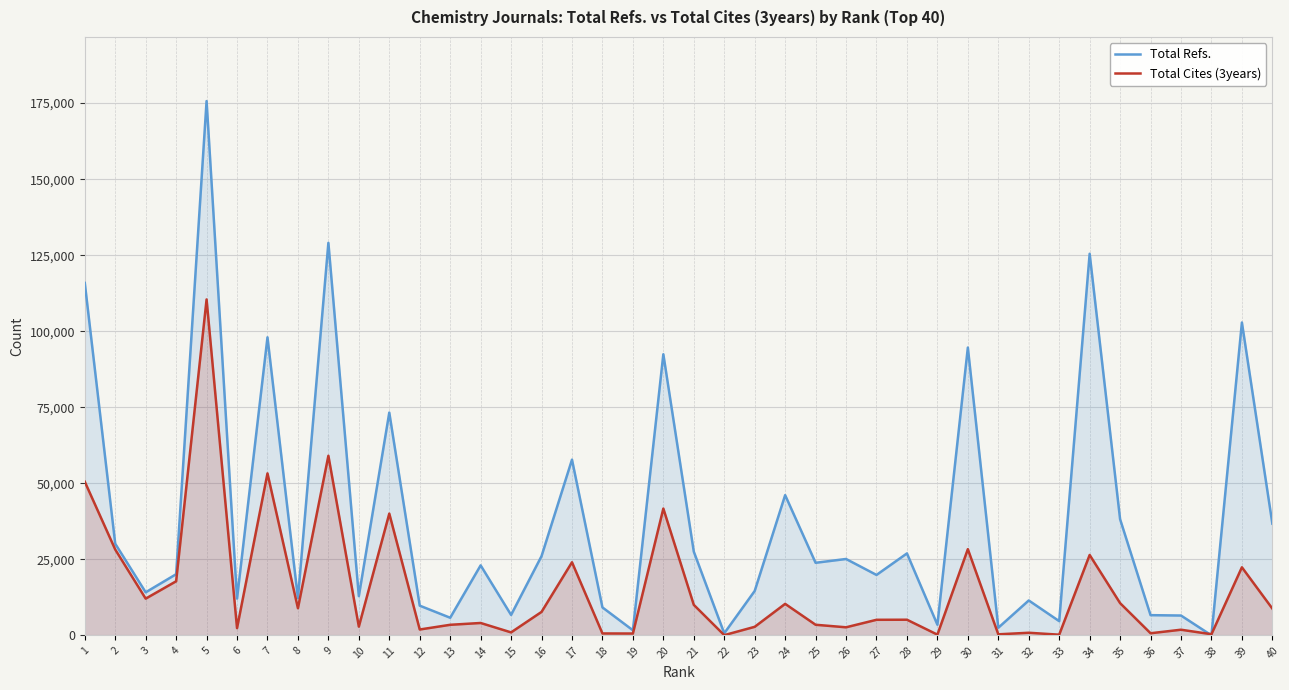

The Total Refs. series shows 23854 at 25. True or false?

True